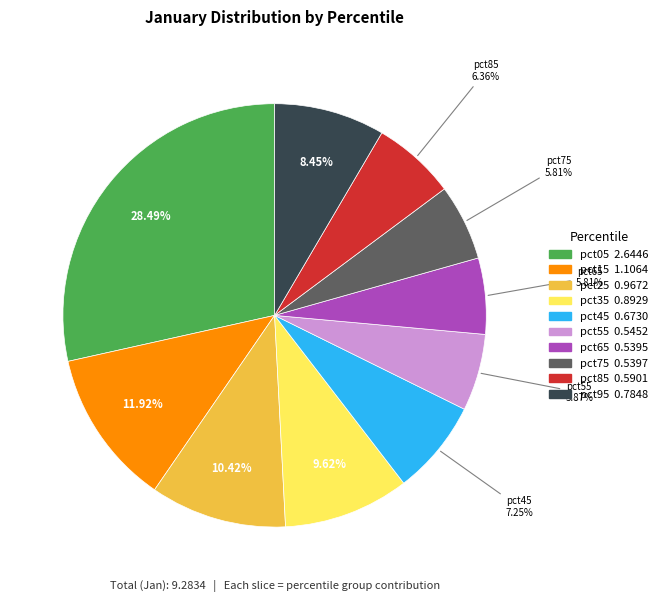

Is there a majority slice in this chart?

No